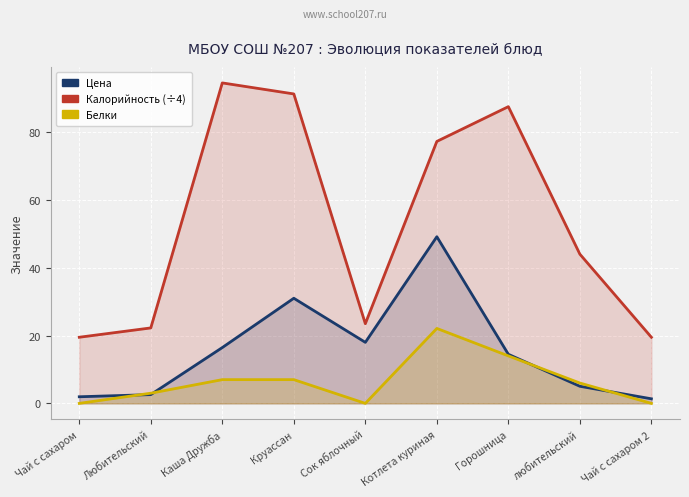

True or false: Цена and Калорийность (÷4) cross at least once.

False